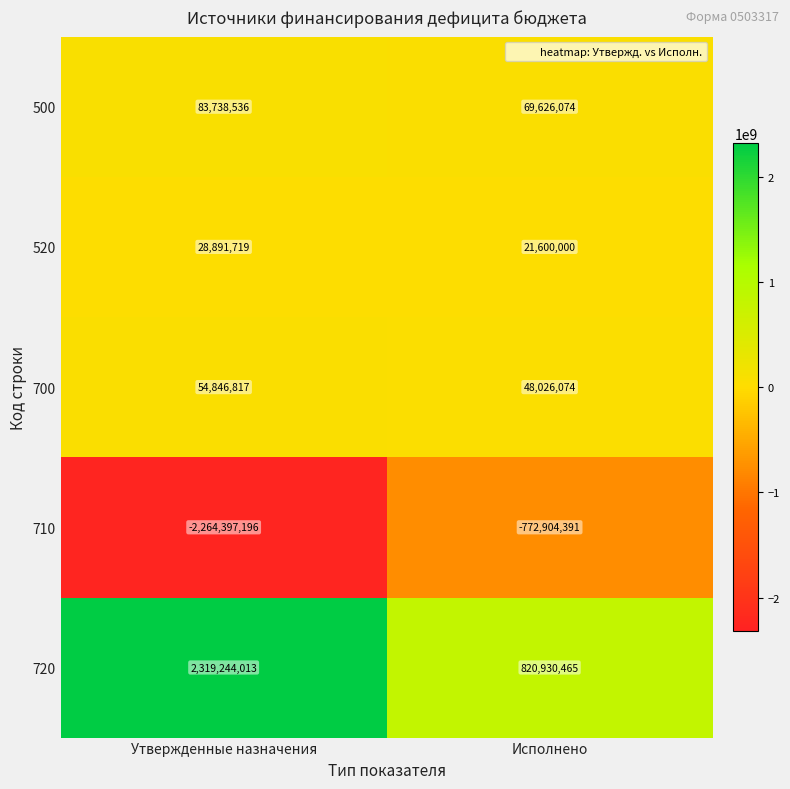

Is it true that 500 equals 18151847 at Исполнено?

False